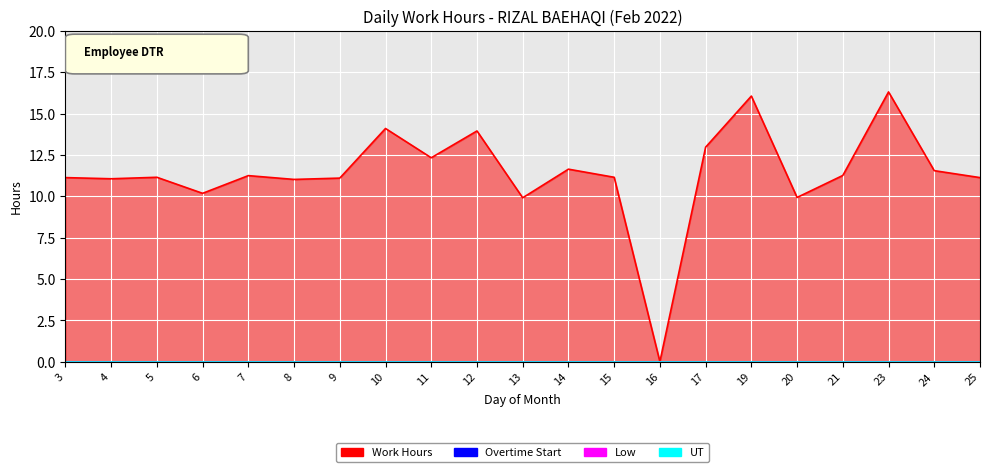

What is the total value across all series at 25?

11.1